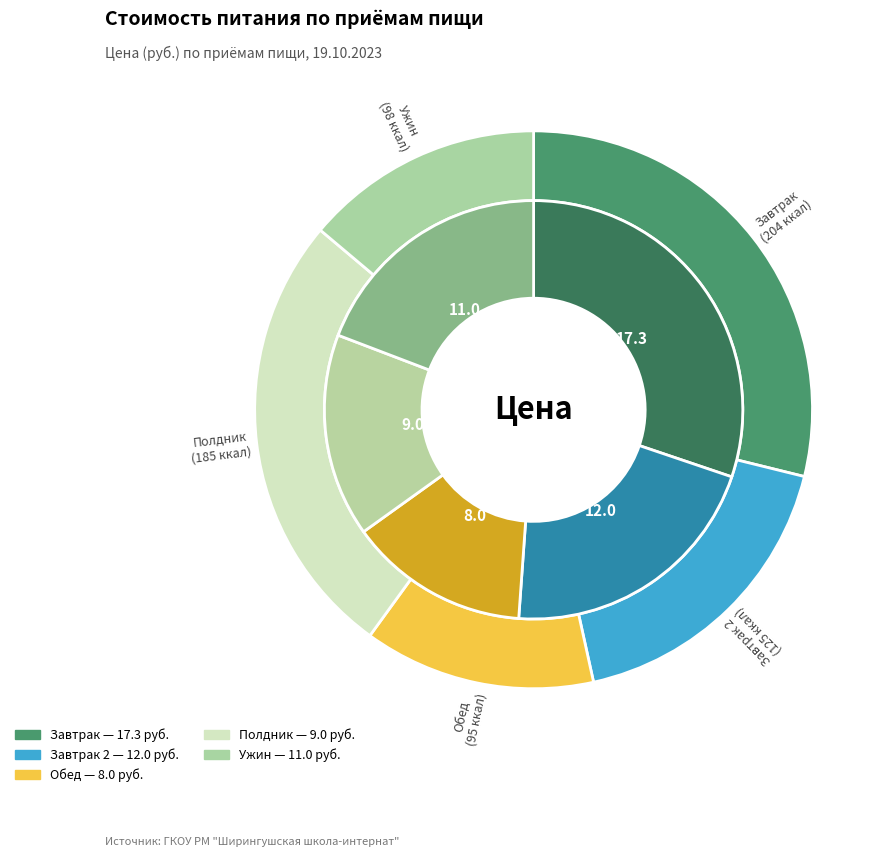

Is it true that Полдник is 30% of the pie?

False